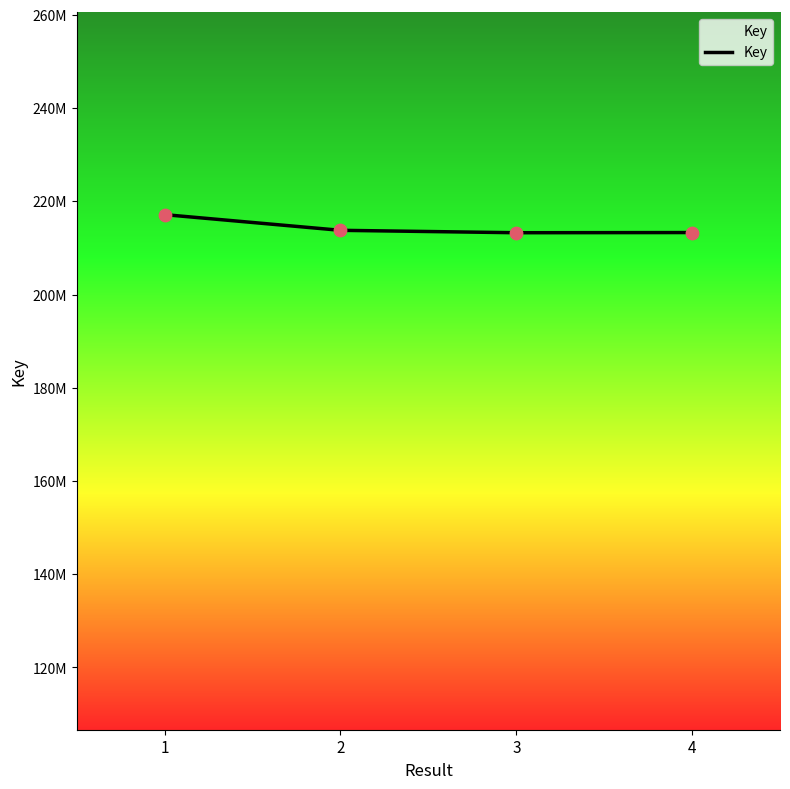

Approximately how many times larger is the value at 3 compared to 4?

1.0